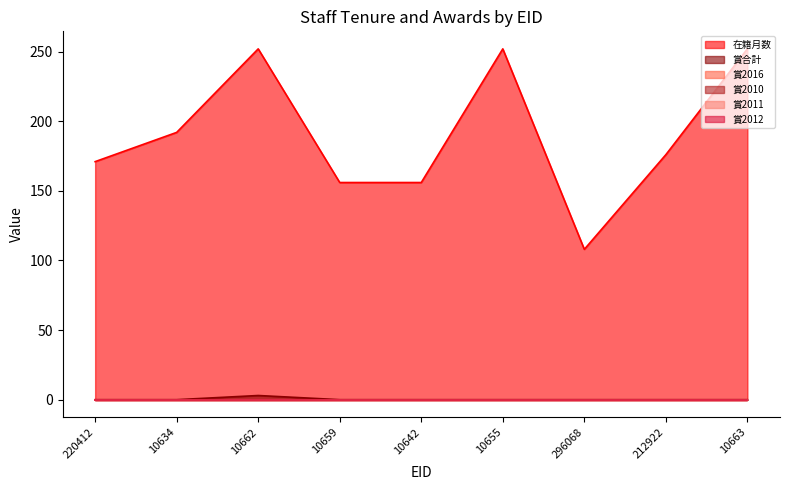

Reading left to right, list all the values displayed in this chart.

在籍月数: 171	192	252	156	156	252	108	176	252
賞合計: 0	0	3	0	0	0	0	0	0
賞2016: 0	0	0	0	0	0	0	0	0
賞2010: 0	0	0	0	0	0	0	0	0
賞2011: 0	0	0	0	0	0	0	0	0
賞2012: 0	0	0	0	0	0	0	0	0